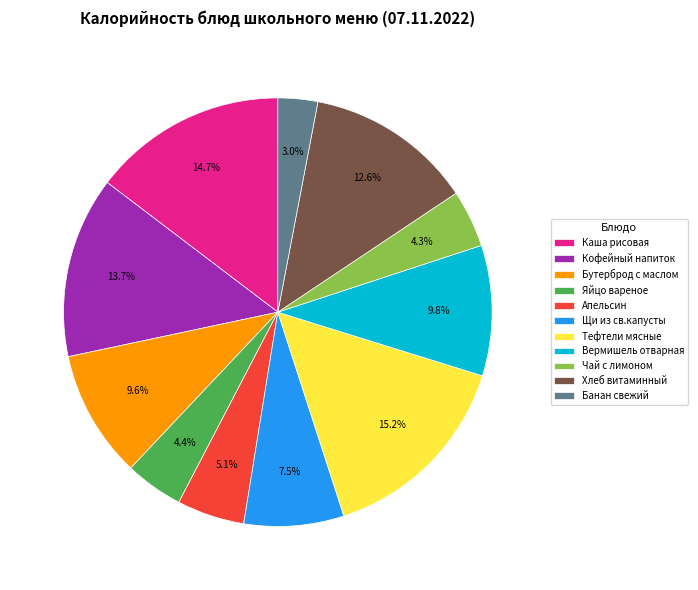

To the nearest percent, what portion does Чай с лимоном represent?

4%